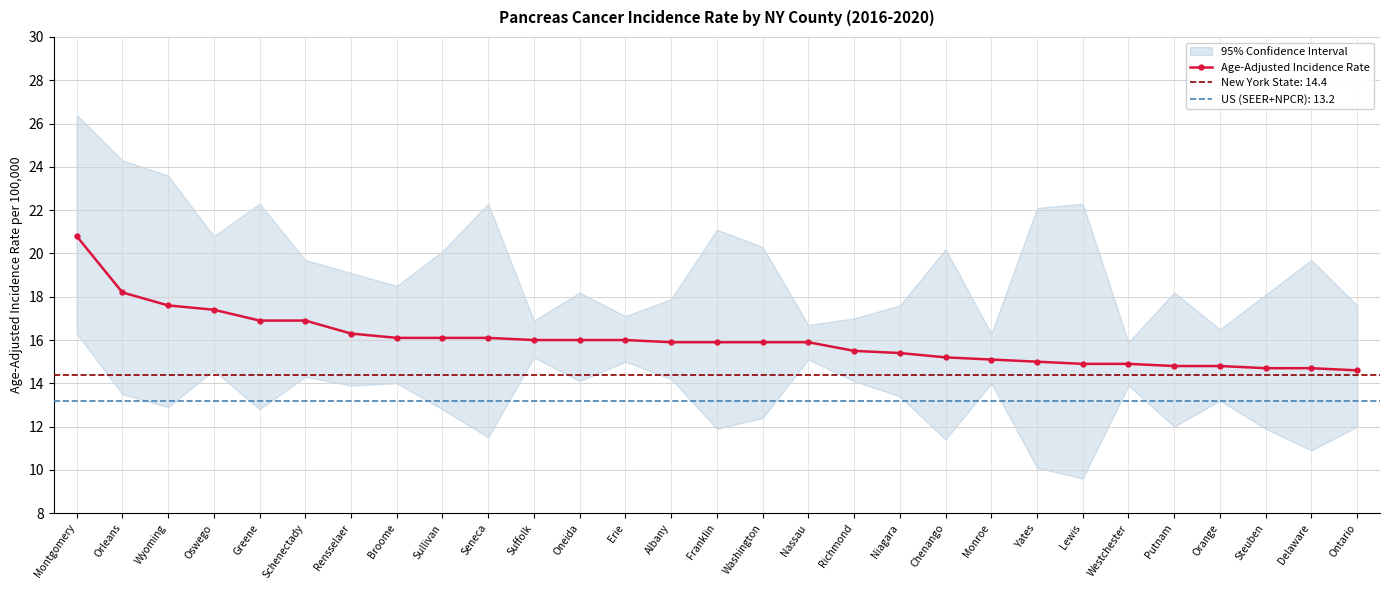

True or false: there are more than 1 points higher than both neighbors.

False